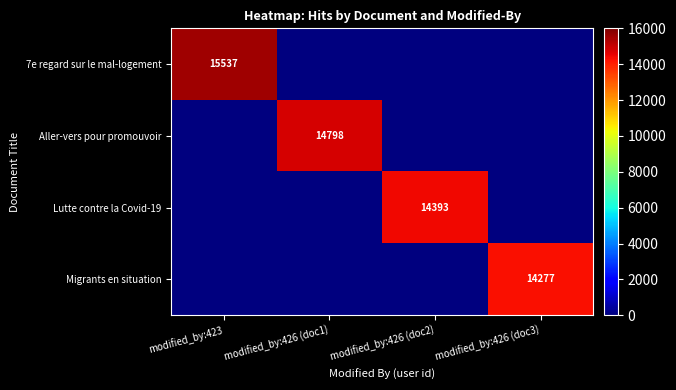

Is it true that Aller-vers pour promouvoir equals 14798 at modified_by:426 (doc1)?

True